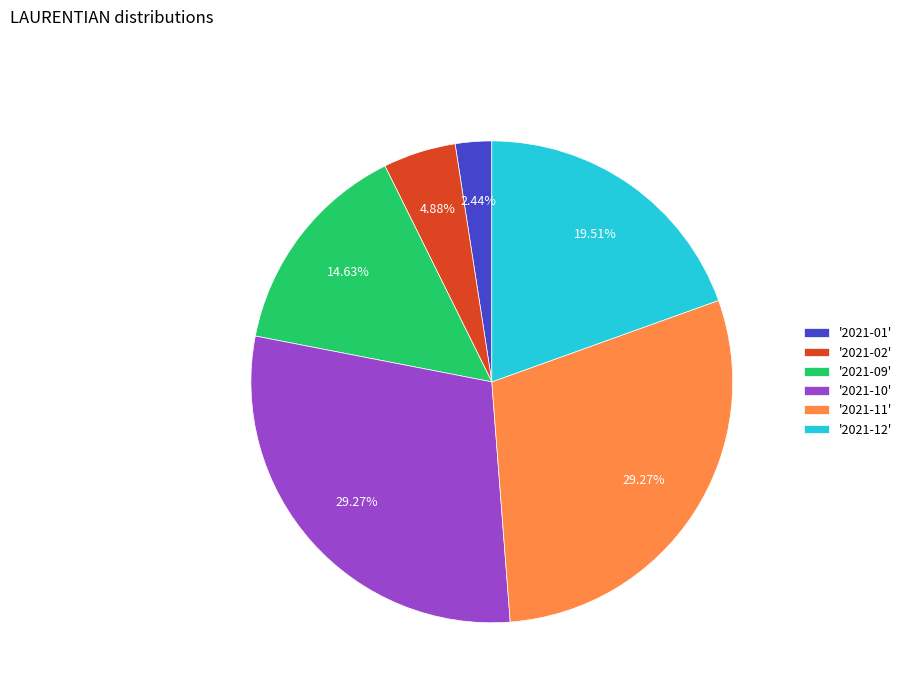

Is there any slice that represents more than half of the pie?

No